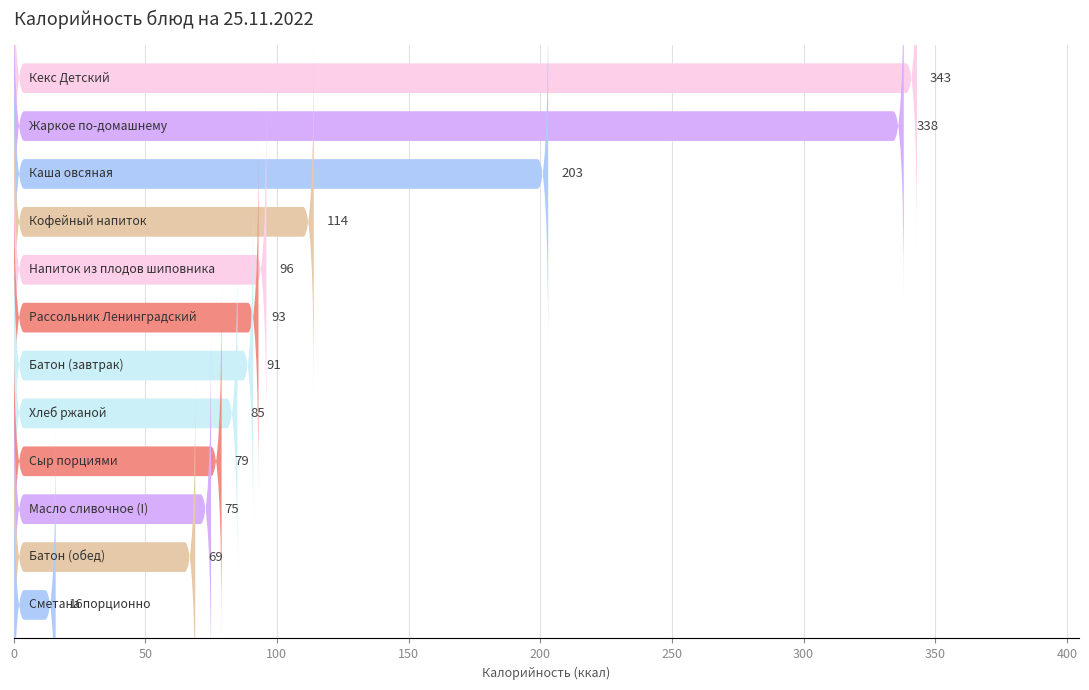

True or false: the data shows 157 at 150.

False